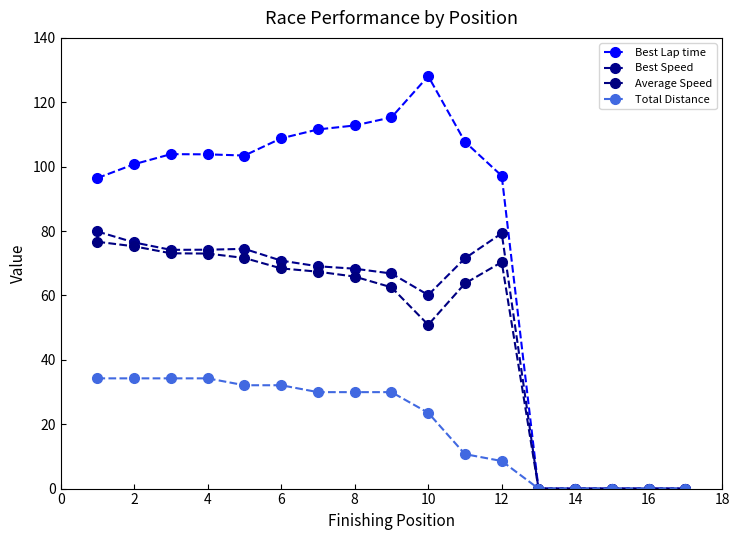

What is the average value of the Best Speed series?

50.9